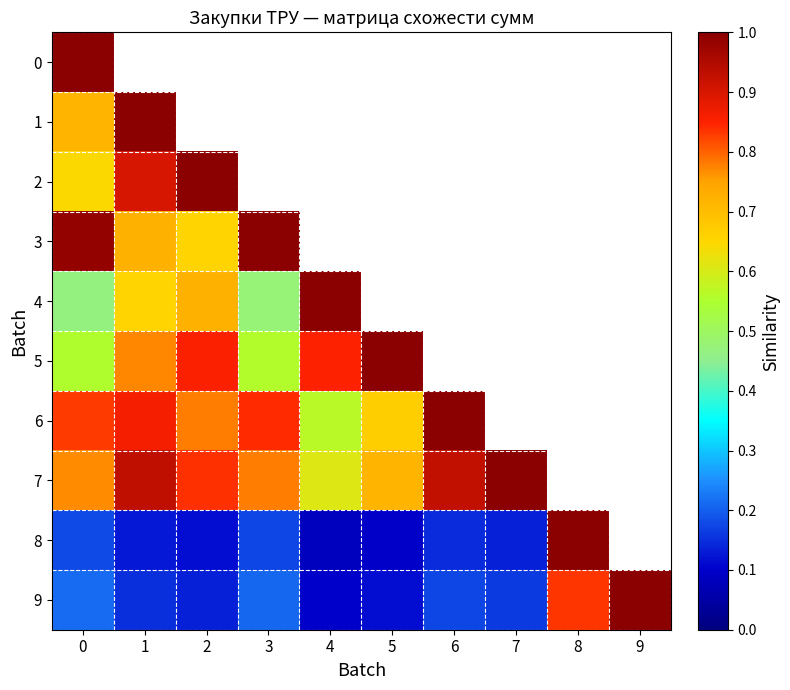

Is it true that 5 equals 0.8 at 1?

True